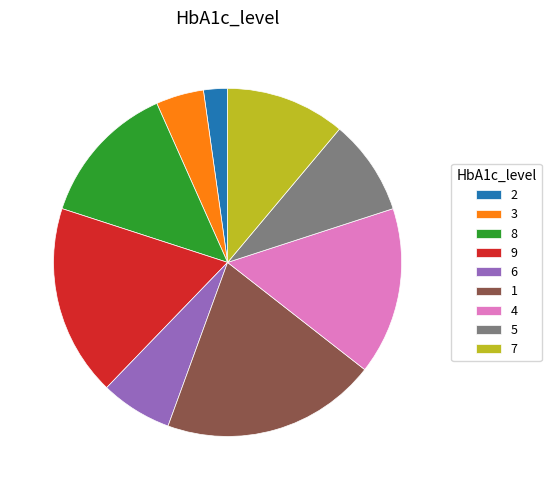

What is the smallest slice in the pie chart?

2